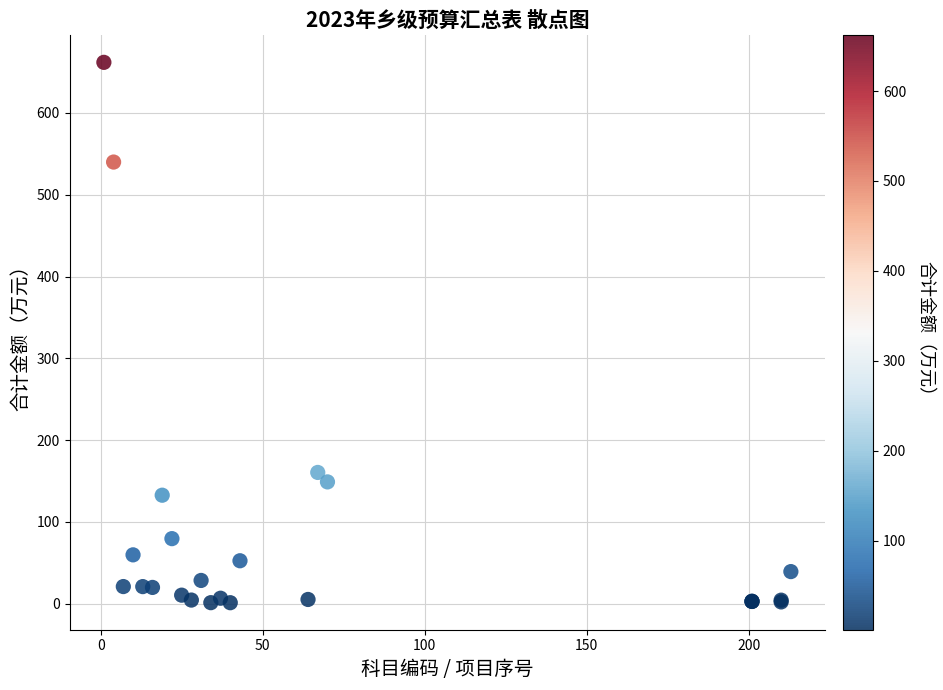

What Y value in the scatter plot is closest to 331?

160.6